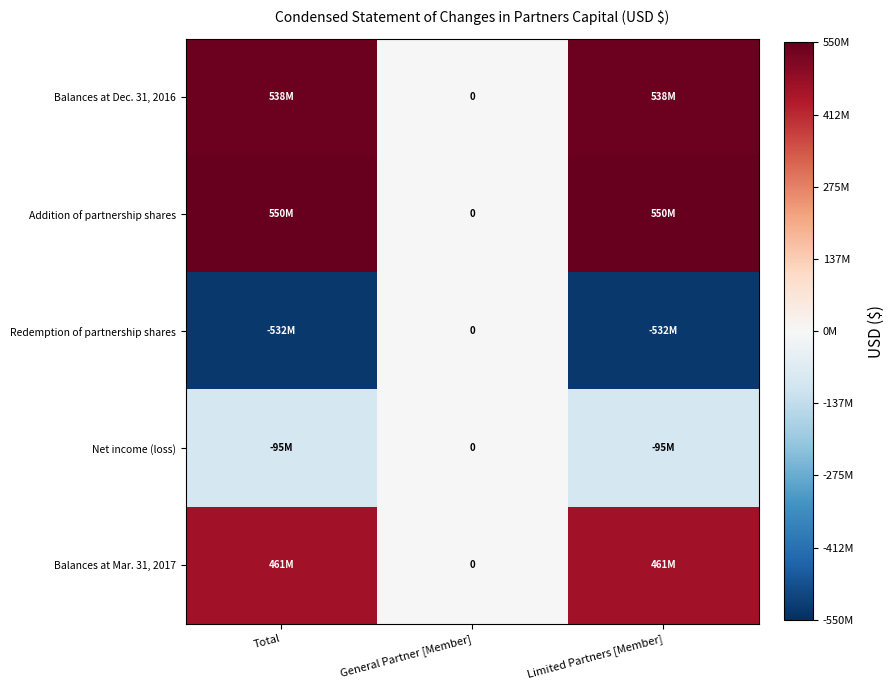

Count the number of categories in the chart.

3